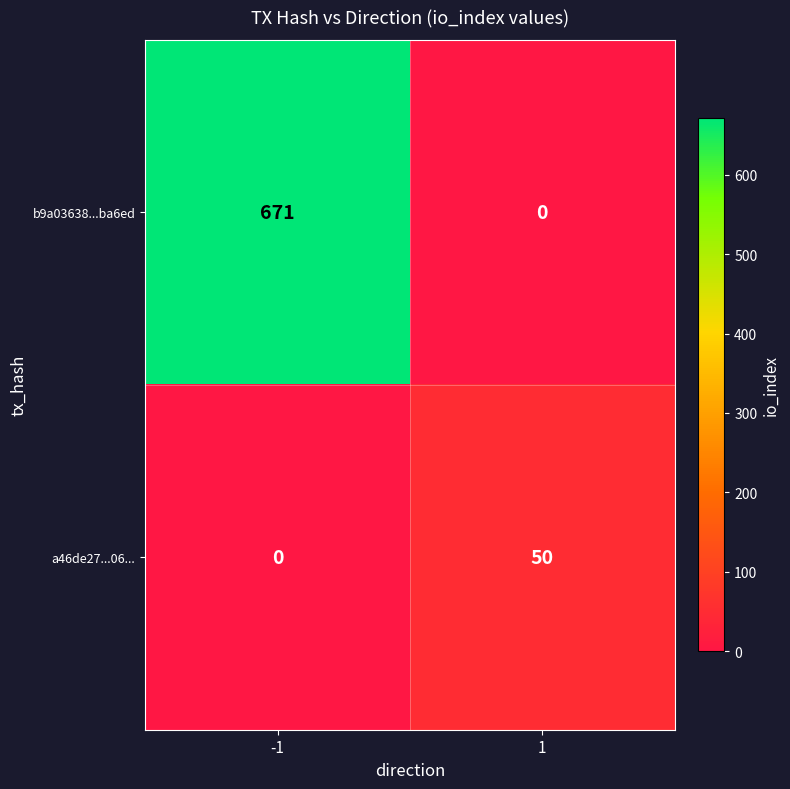

Rank the series by their average value, from lowest to highest.

a46de27...06..., b9a03638...ba6ed